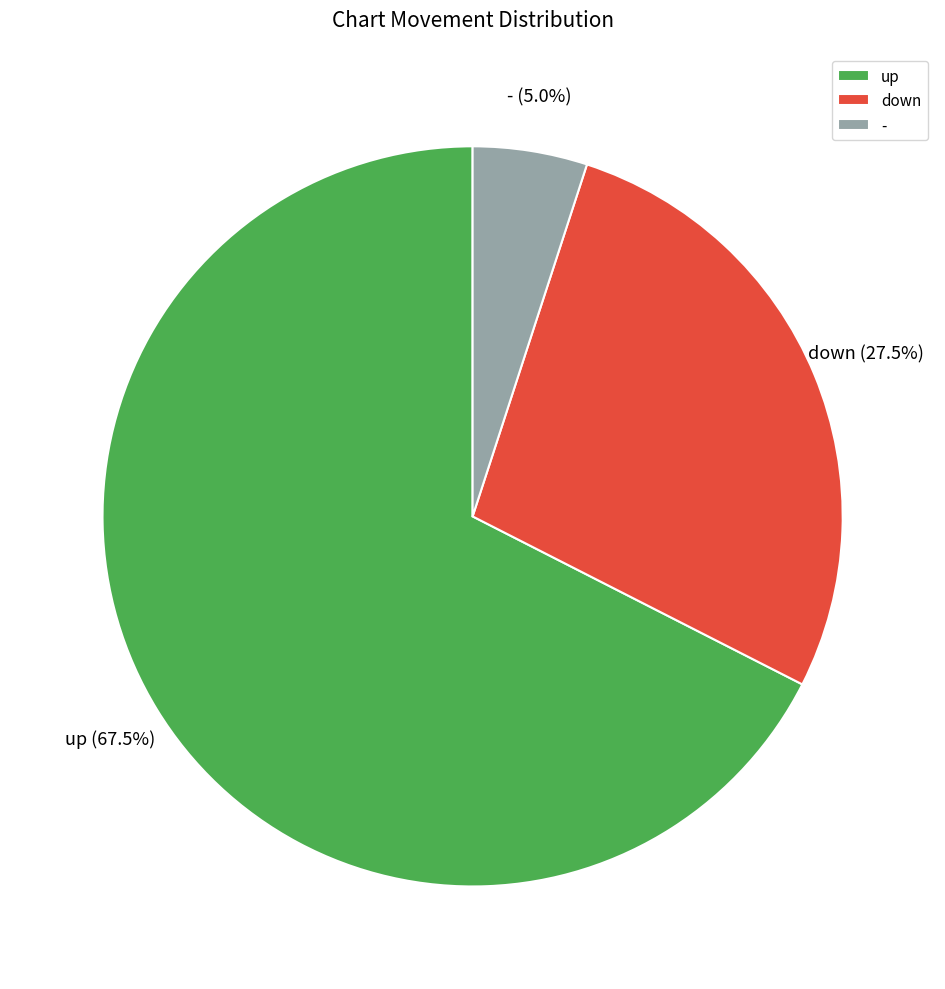

Which slice is the smallest?

-